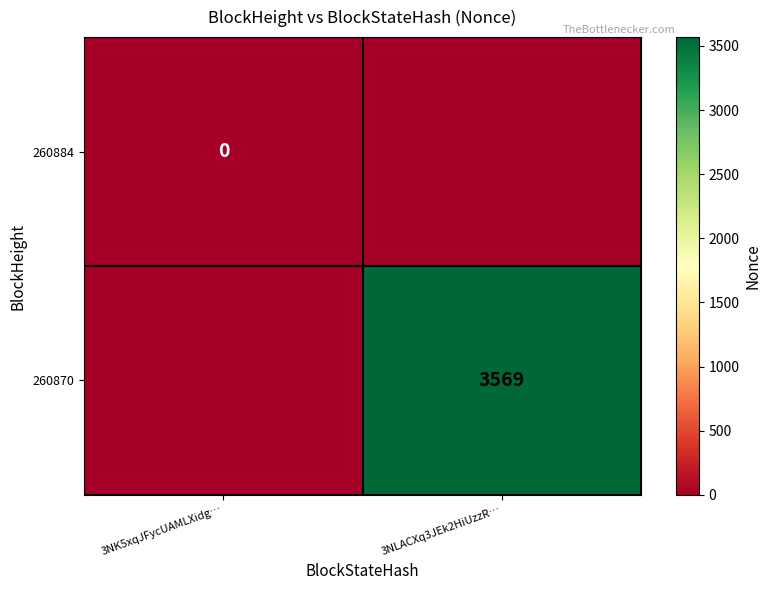

Is it true that 260870 equals 3569 at 3NLACXq3JEk2HiUzzR…?

True